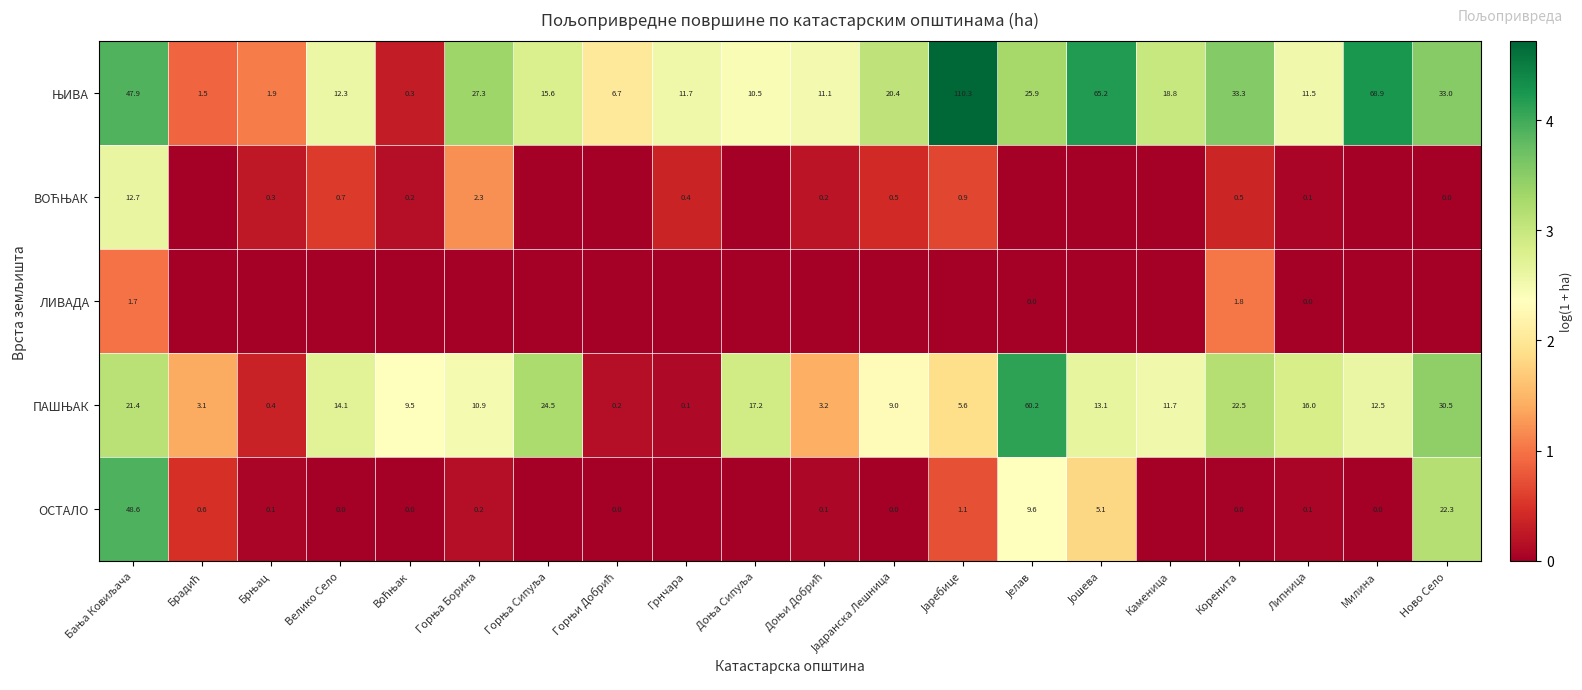

What is the difference between the maximum and minimum values in the ЊИВА series?

4.4